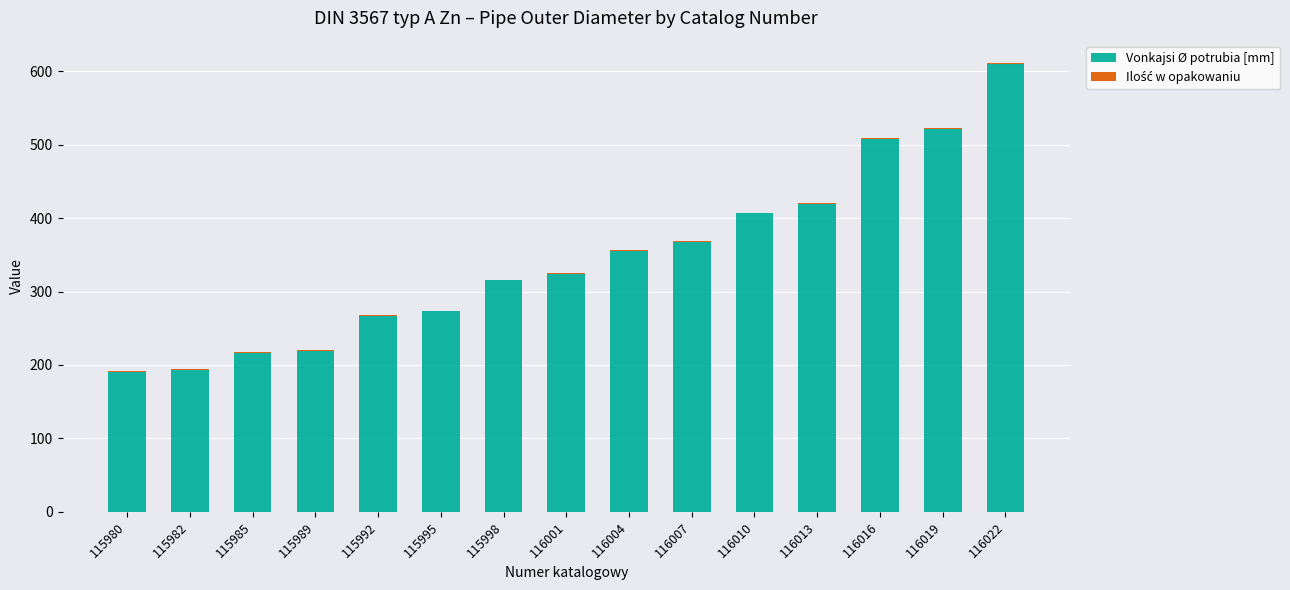

Is it true that Vonkajsi Ø potrubia [mm] equals 325.1 at 115989?

False